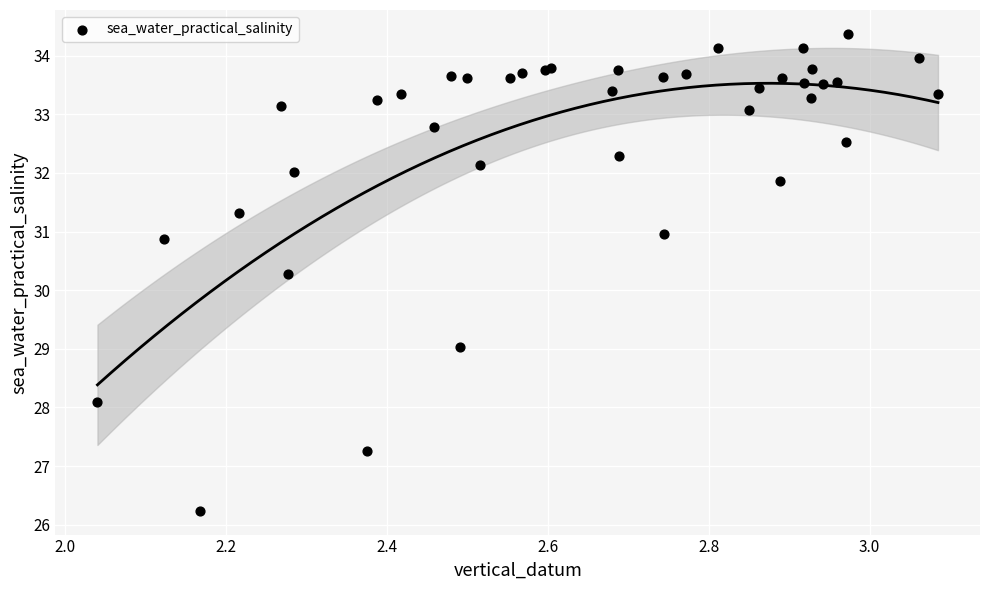

What Y value in the scatter plot is closest to 30?

30.3